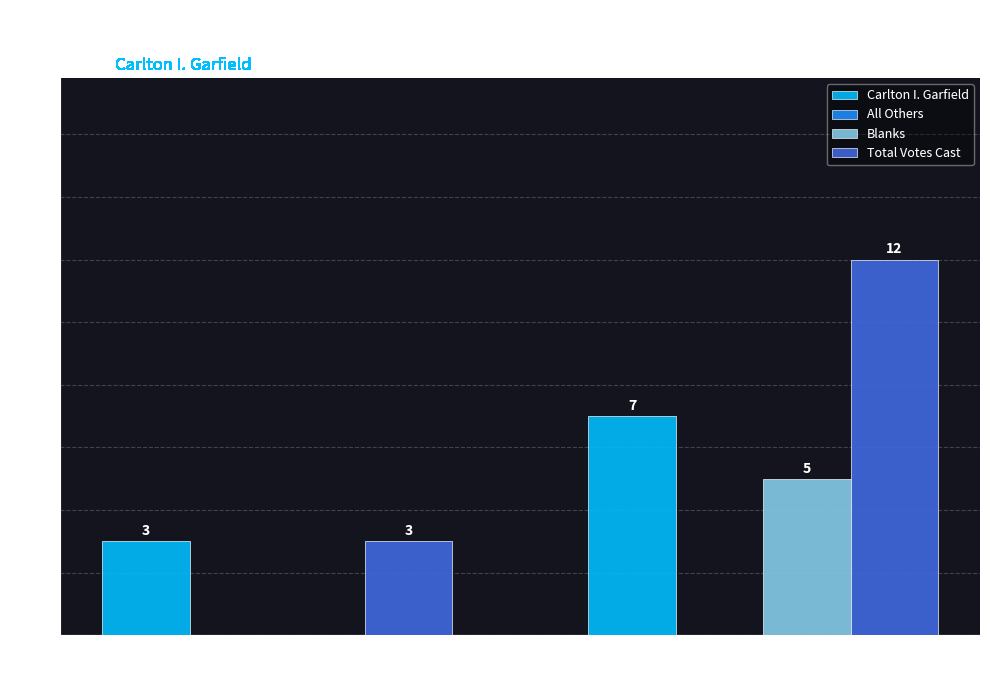

At which category does the chart reach its peak across all series?

Framingham